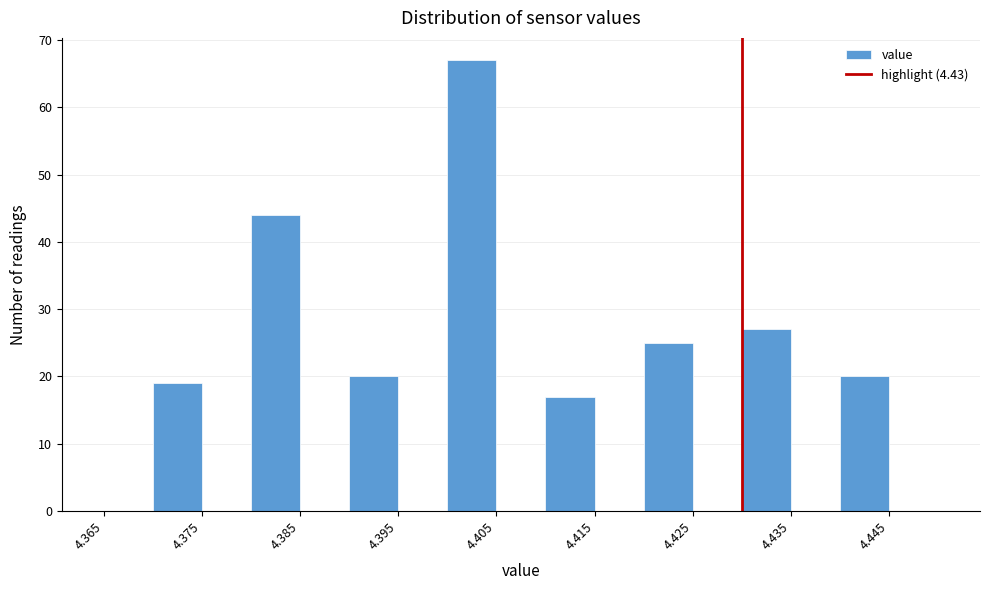

How tall is the bar that spans 4.440 to 4.445 on the x-axis? The values are not printed on the chart, so give them approximately, as read against the axis.

20